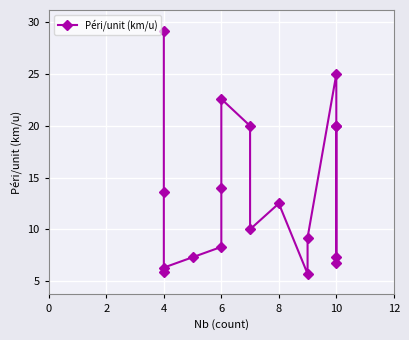

Does the chart display data point markers on the line(s)?

Yes